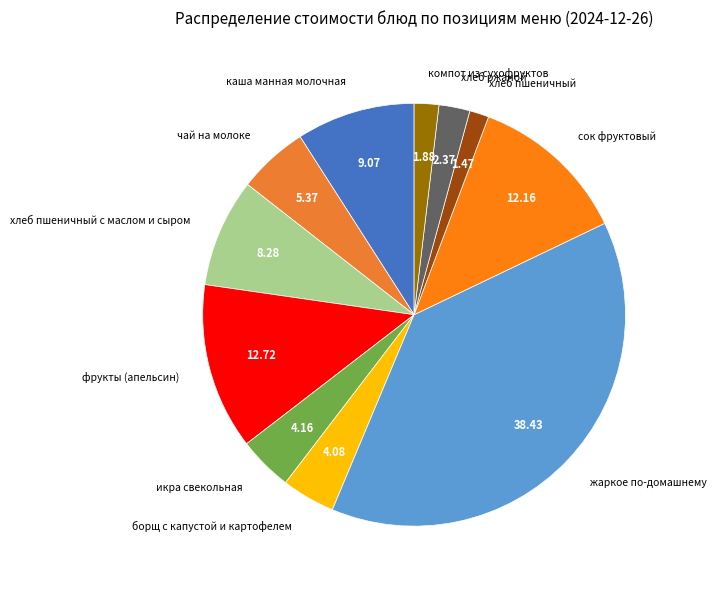

Which has a higher value, каша манная молочная or хлеб пшеничный?

каша манная молочная